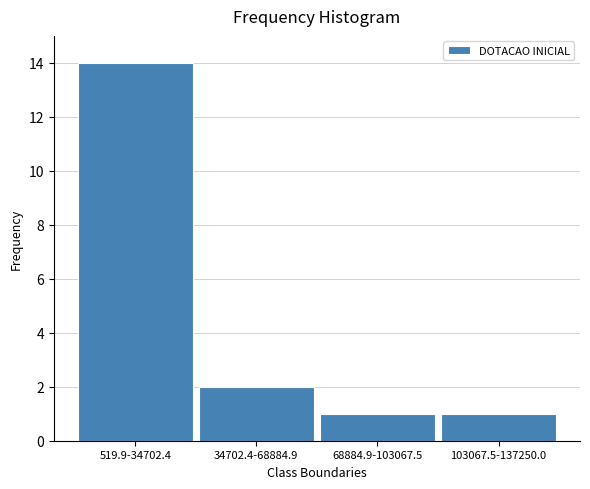

Reading left to right, list all the values displayed in this chart.

14	2	1	1